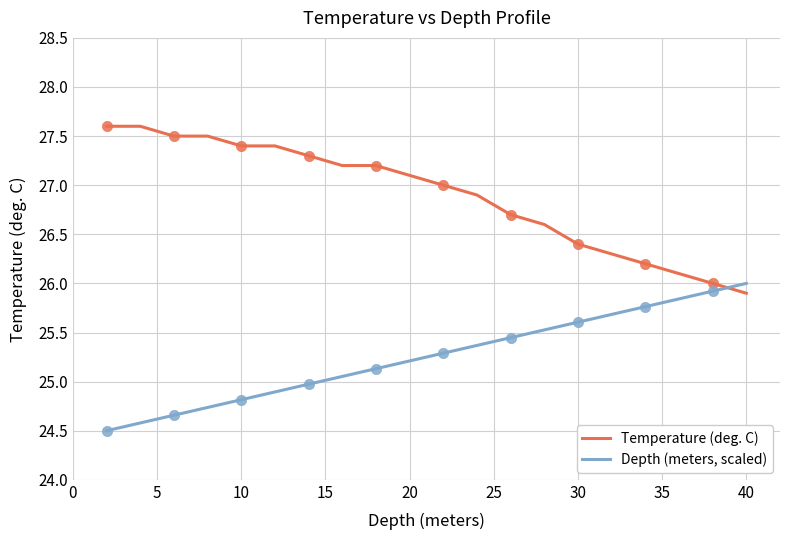

Which series has the largest total across all categories?

Temperature (deg. C)